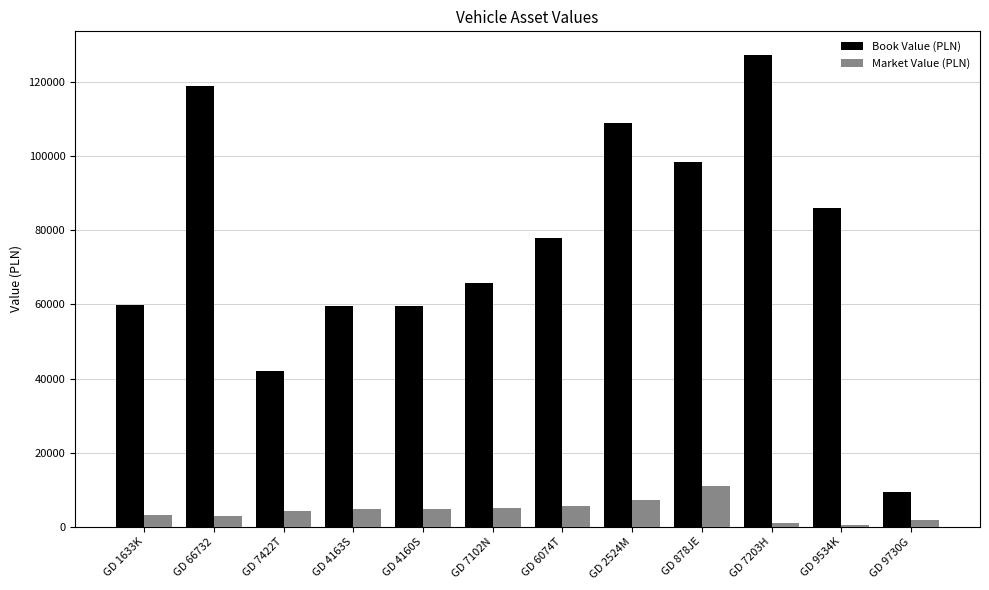

Which series has the largest total across all categories?

Book Value (PLN)